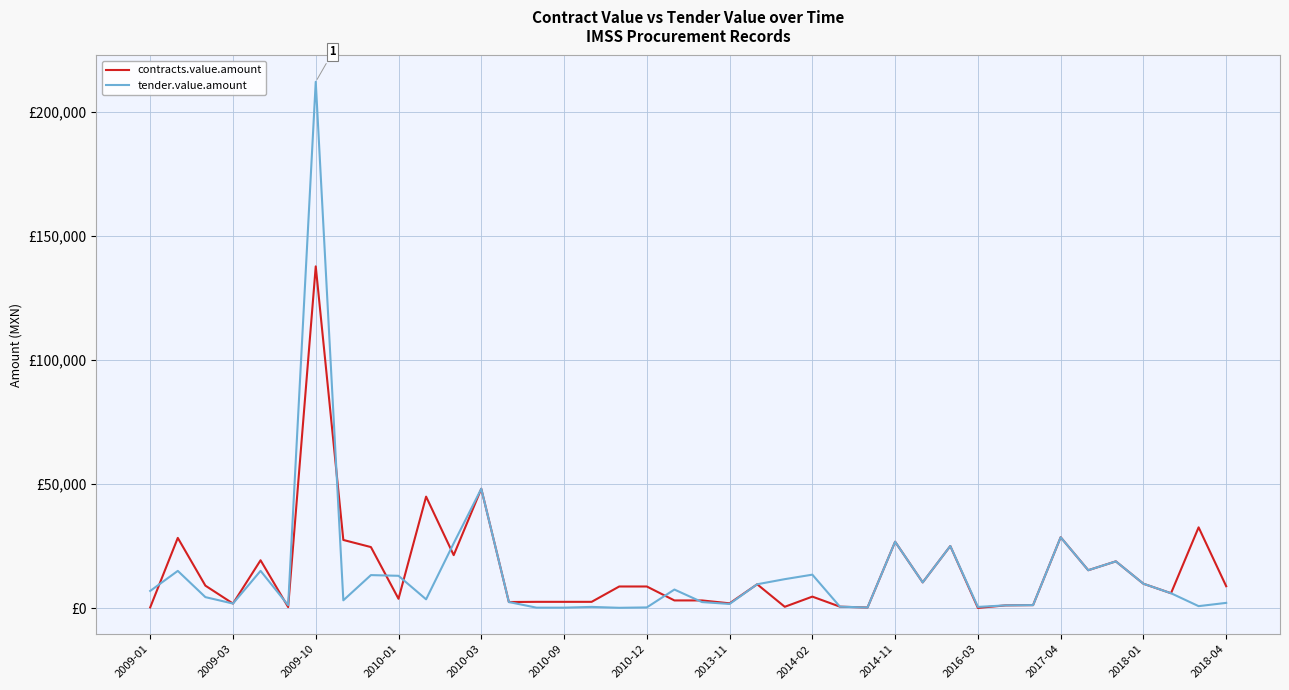

After their last crossing, which series has the higher values: tender.value.amount or contracts.value.amount?

contracts.value.amount